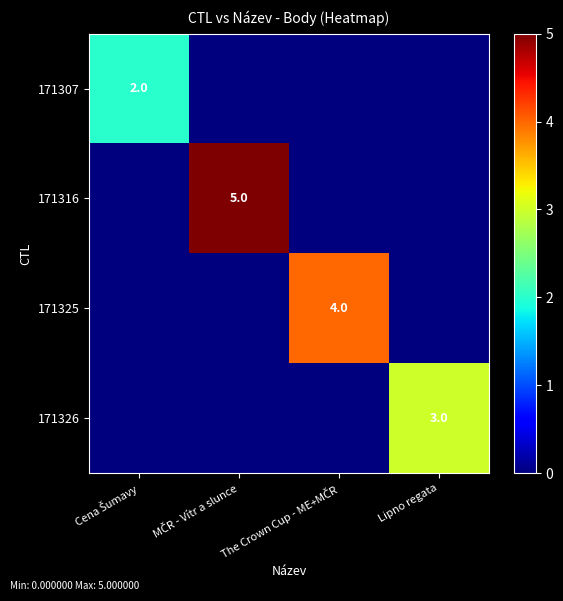

Which series changed the most between Cena Šumavy and The Crown Cup - ME+MČR?

171325